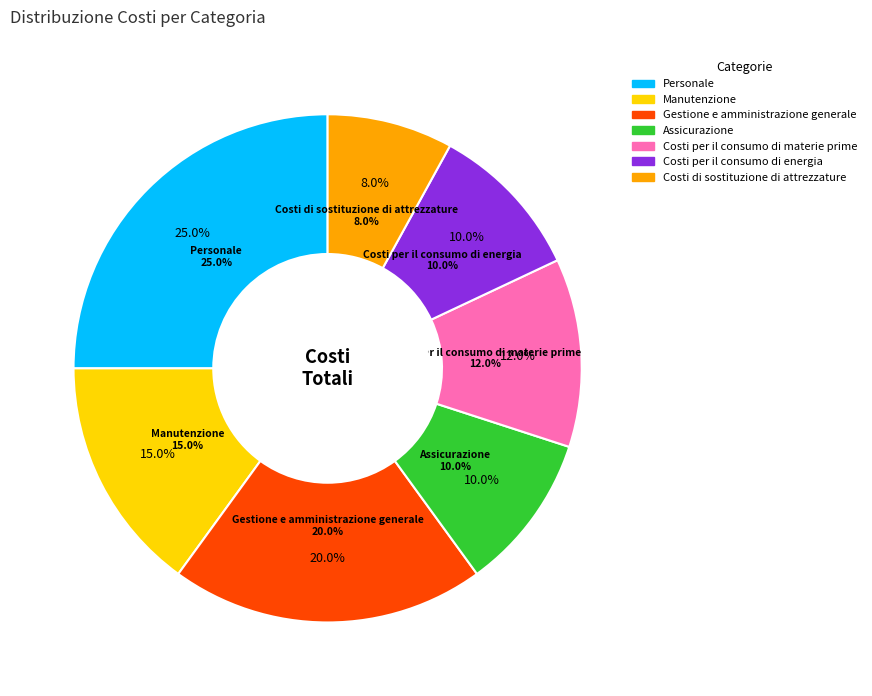

To the nearest percent, what portion does Personale represent?

25%